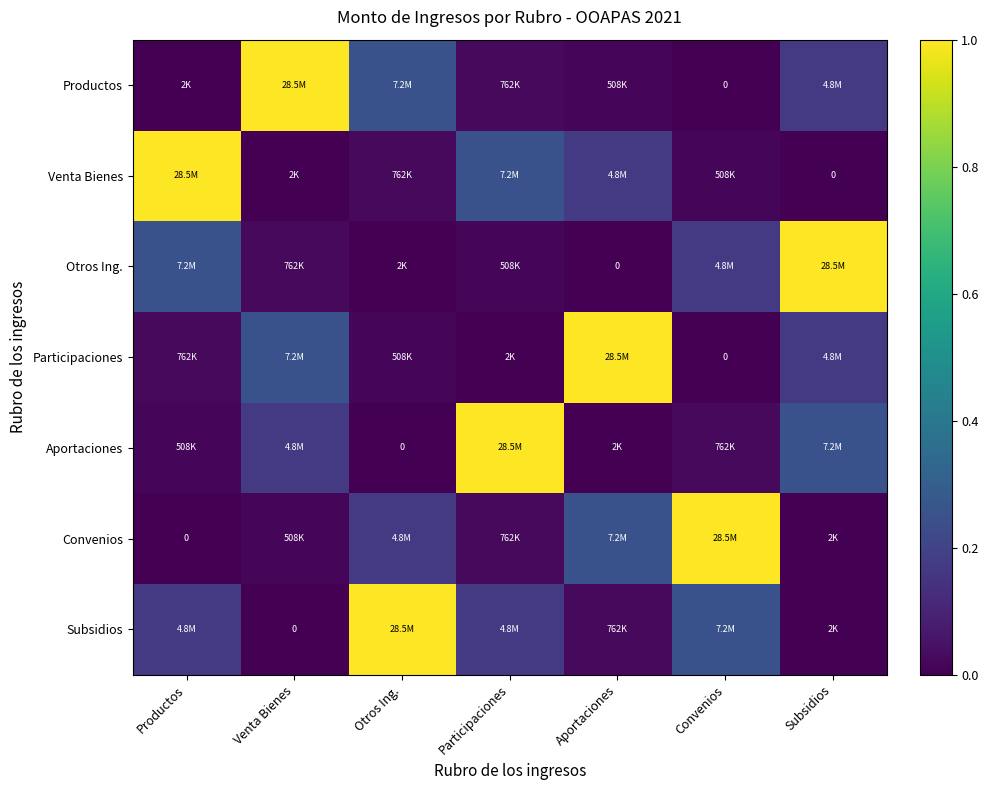

At which category is the sum across all series the highest?

Subsidios